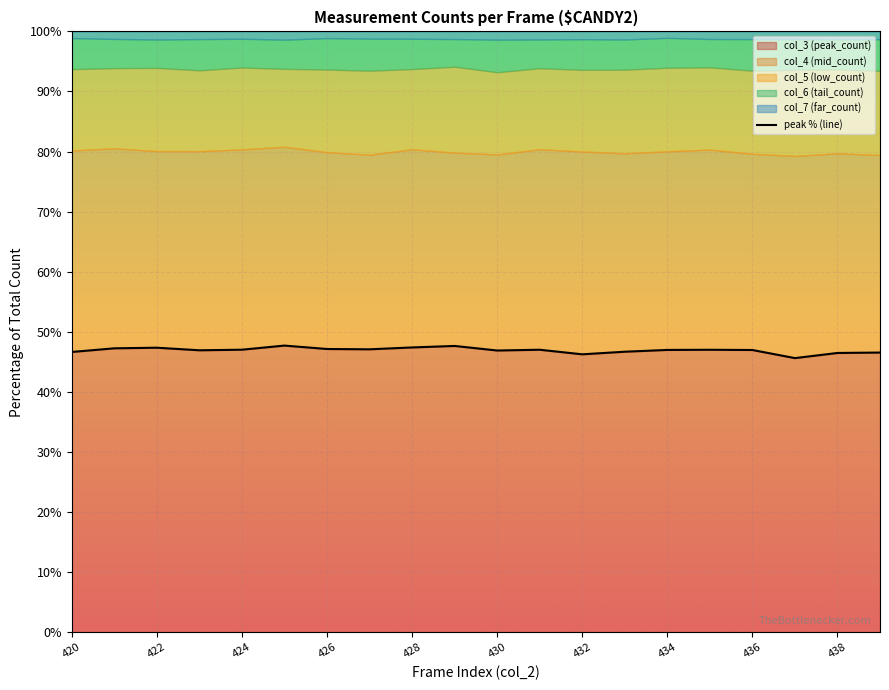

What is the smallest value displayed?

45.6